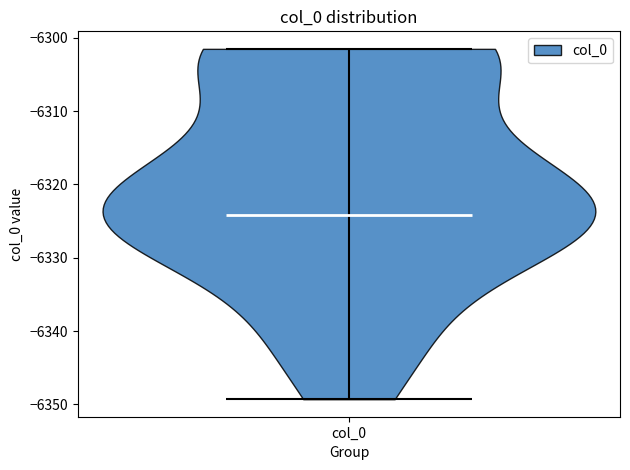

Where does the median line of the violin for col_0 sit on the y-axis? The values are not printed on the chart, so give them approximately, as read against the axis.

-6324